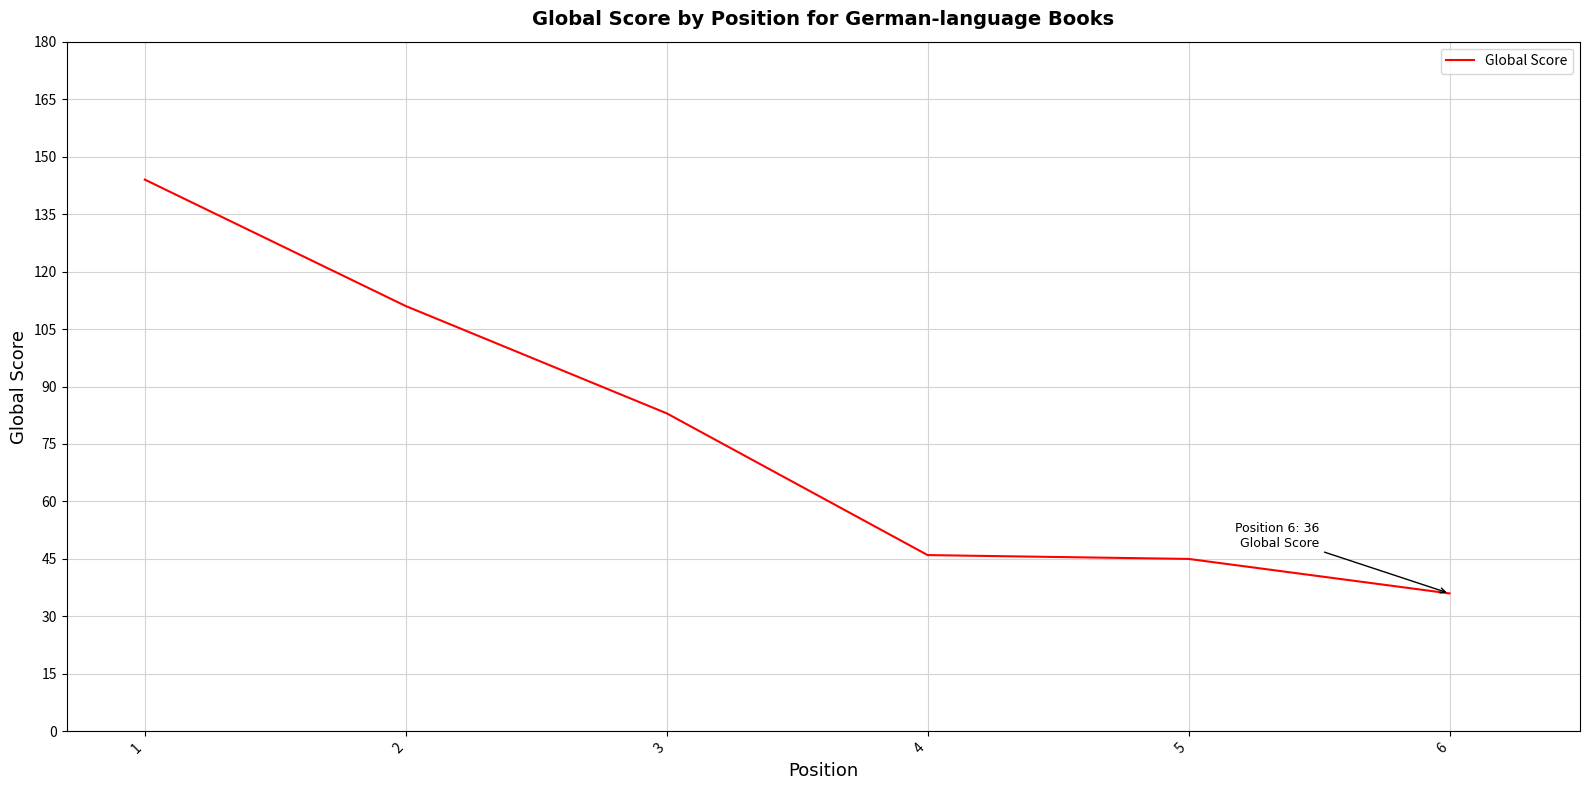

How many values are below 83?

3